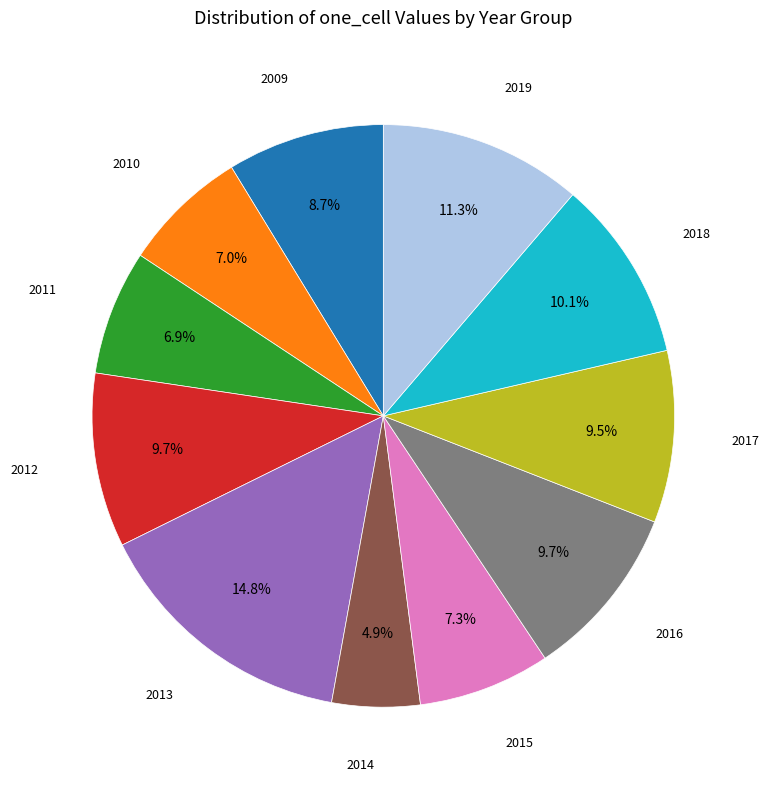

What portion of the pie excludes 2012?

90.3%